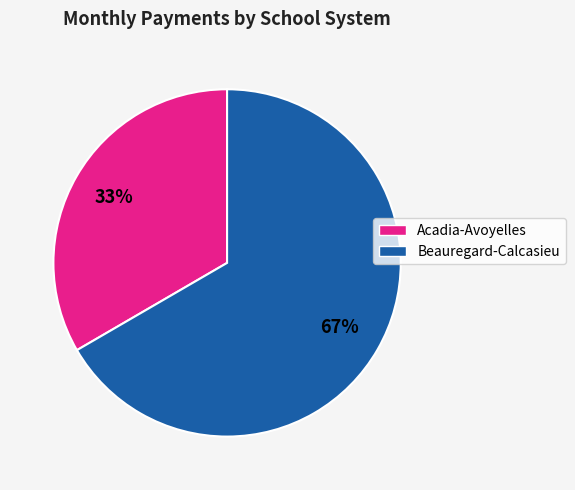

To the nearest percent, what is the average slice percentage?

50%